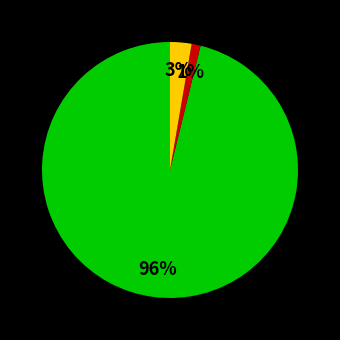

Does any single category account for the majority?

Yes